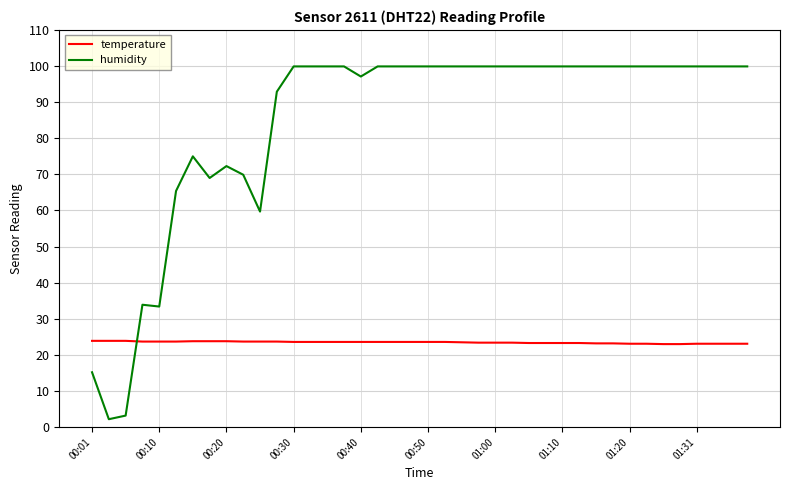

Which series ends up on top after the final intersection of temperature and humidity?

humidity